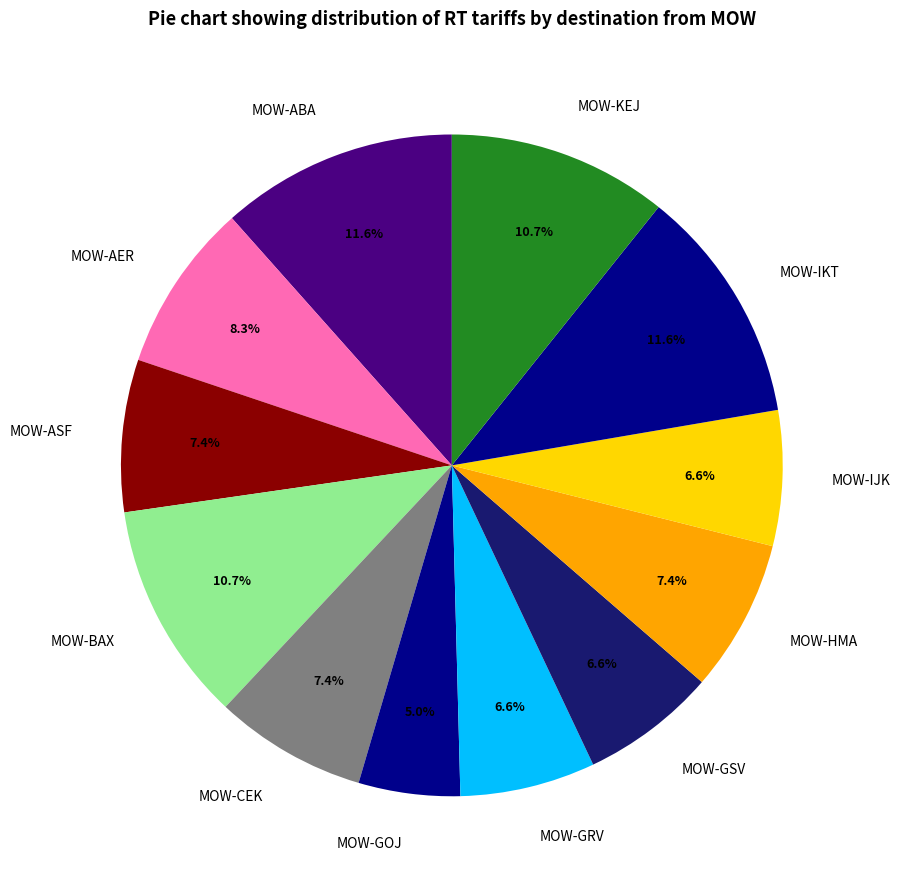

Combined, what portion of the pie is MOW-HMA and MOW-GRV?

14.0%